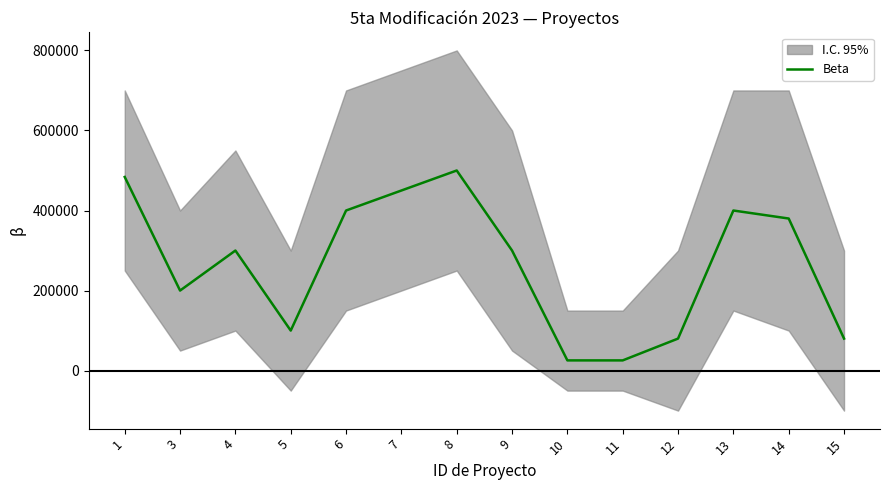

Does the chart display data point markers on the line(s)?

No